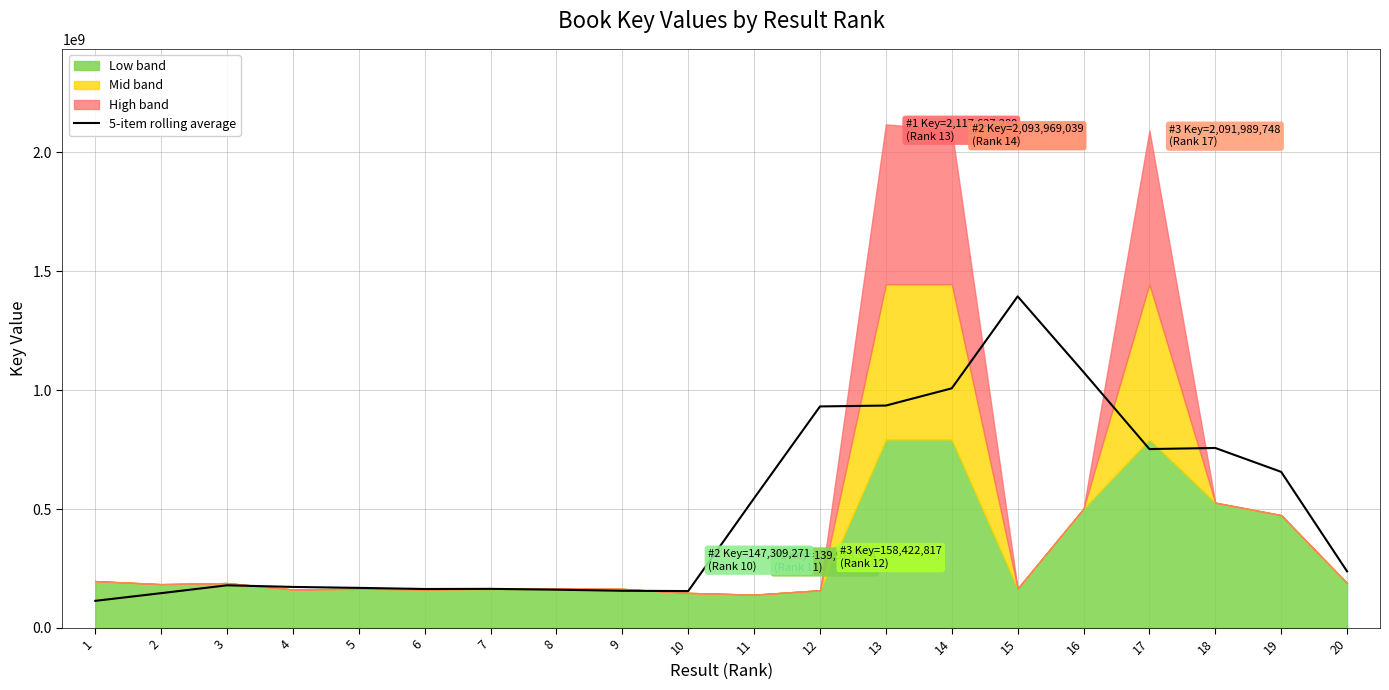

Is it true that the value at 13 is 935161291.0?

True